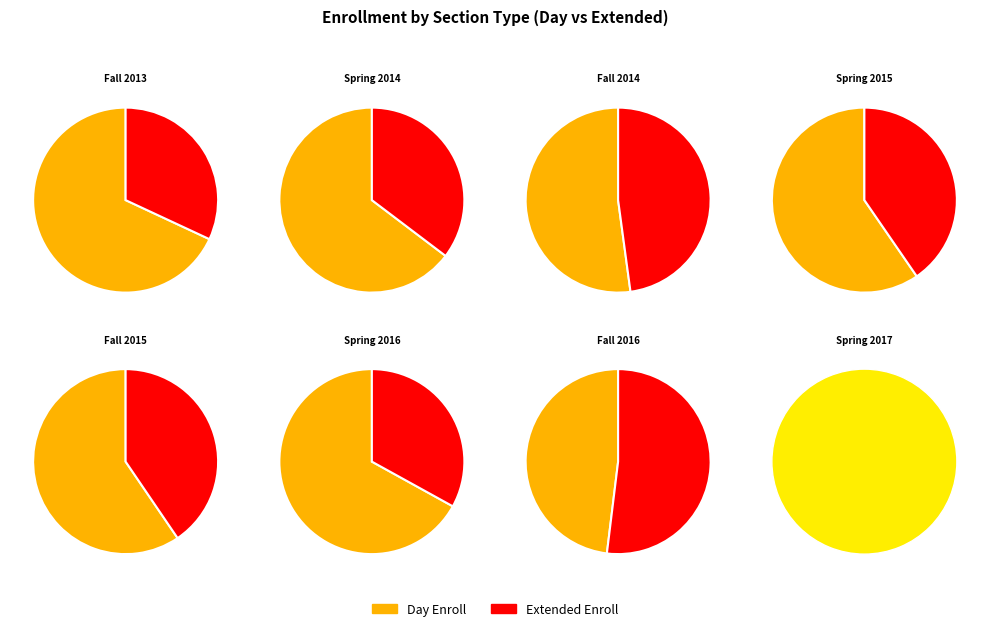

Between Spring 2016 and Fall 2016, which series saw the biggest shift?

Extended Enroll